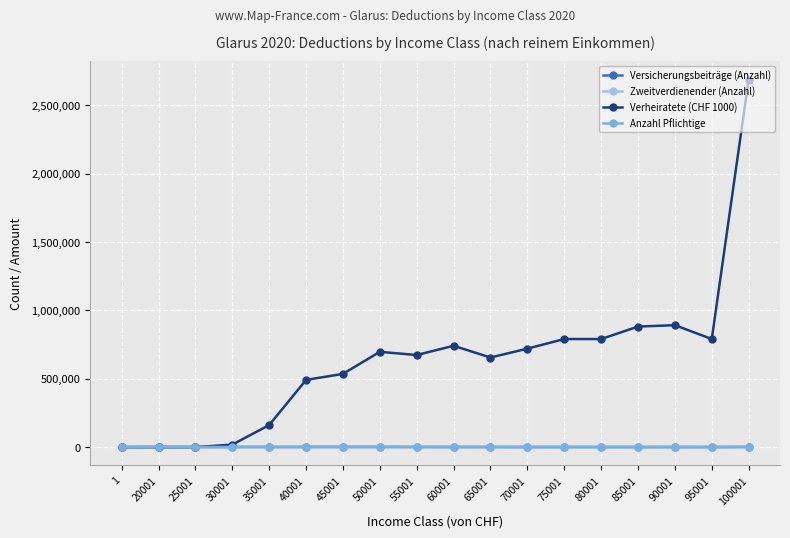

Which series has the widest spread of values?

Verheiratete (CHF 1000)